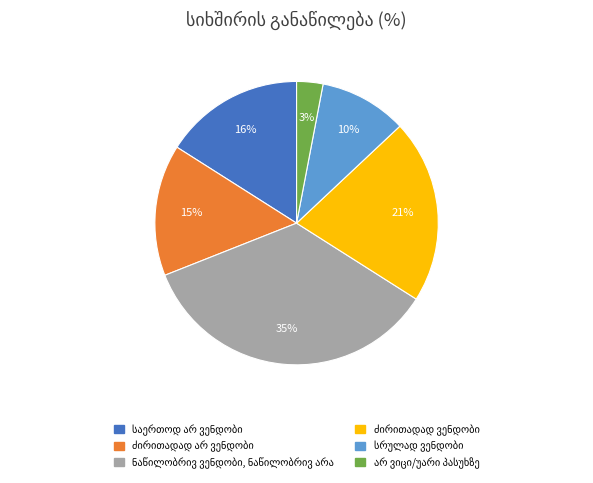

To the nearest percent, what is the average slice percentage?

17%